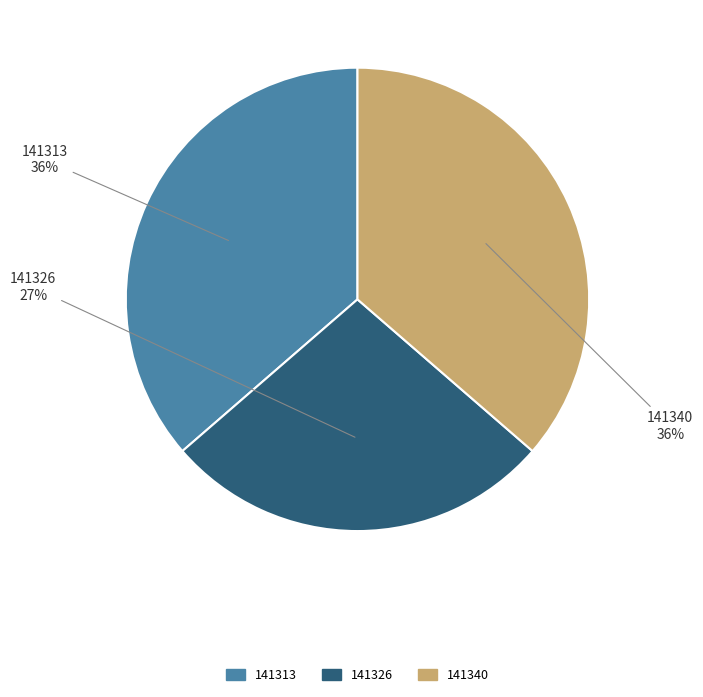

What percentage is the 141313 slice, to the nearest percent?

36%